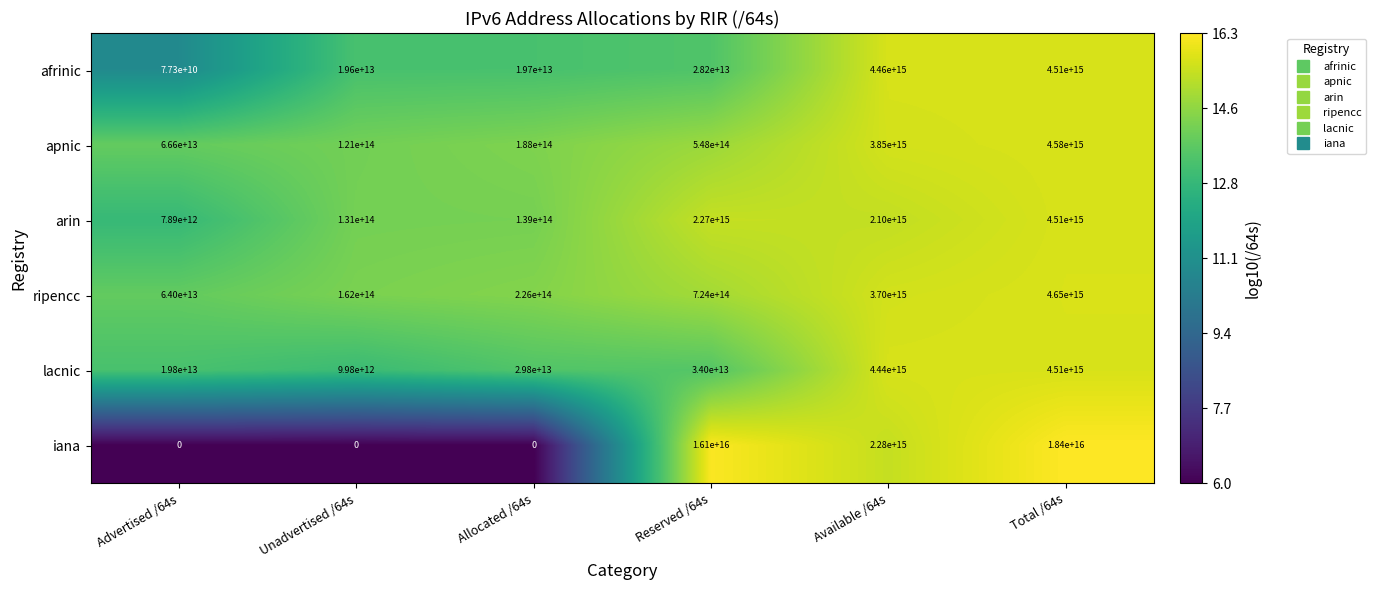

Which series has the widest spread of values?

iana